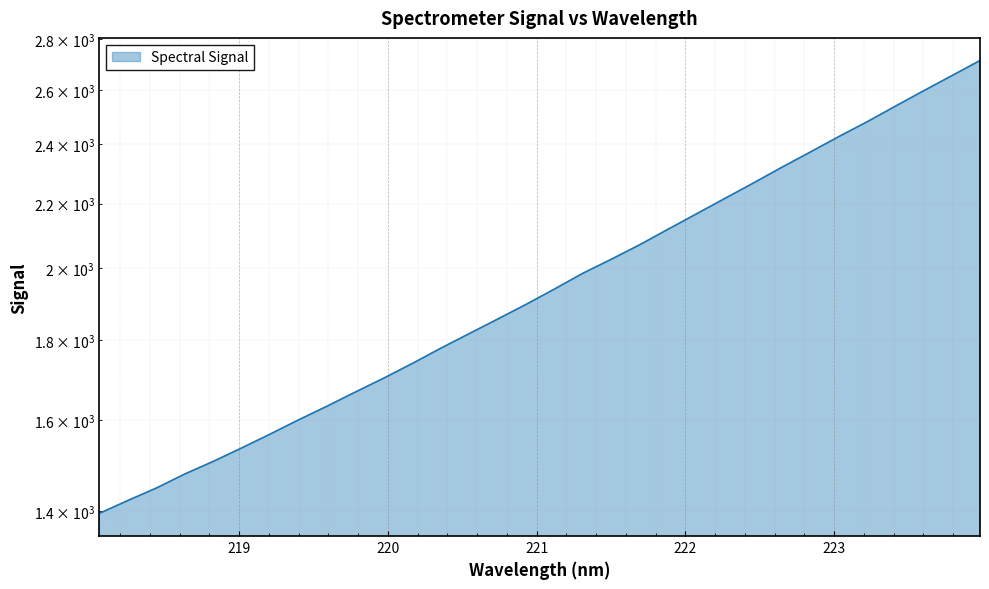

What is the label of the 16th point from the left?

220.9264